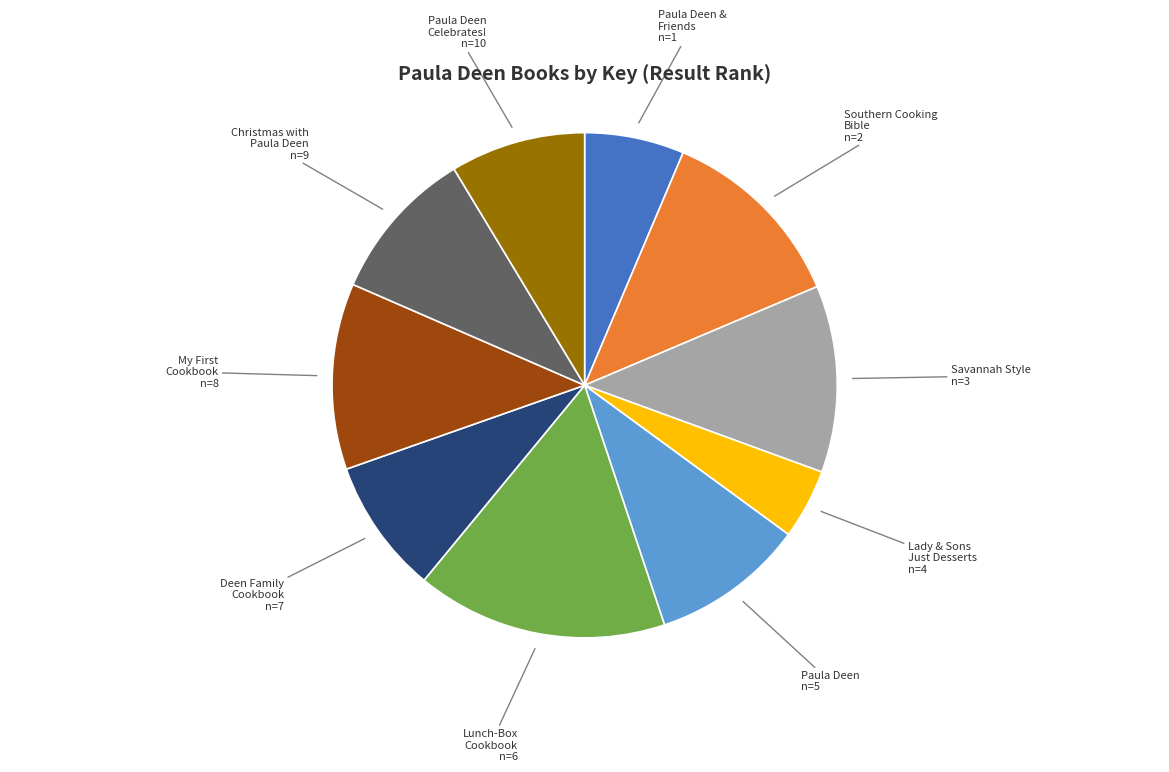

Does any single category account for the majority?

No